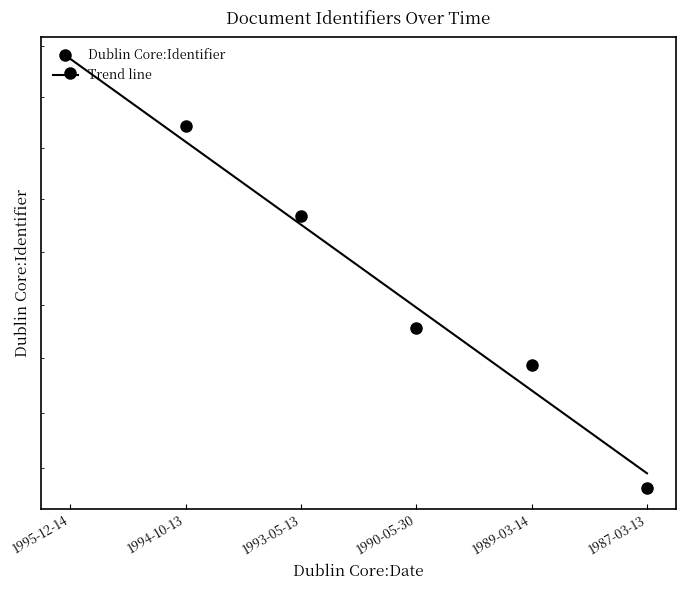

Reading right to left, extract all data points from this chart.

3982	4094	4128	4234	4321	4373